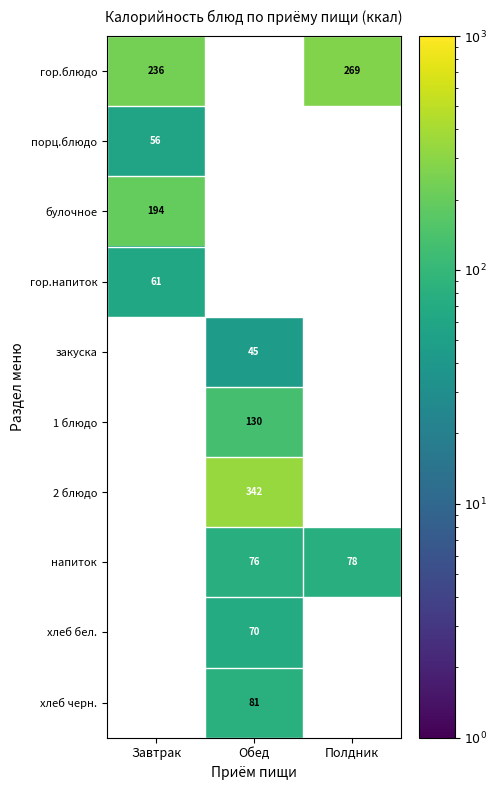

Is the value of закуска at Обед greater than the value of гор.блюдо at Полдник?

No